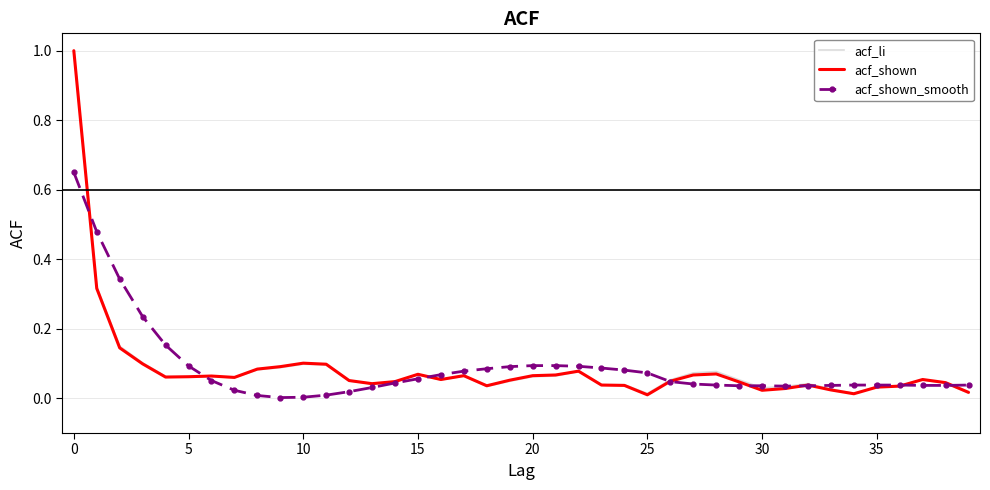

What is the greatest value displayed?

1.0